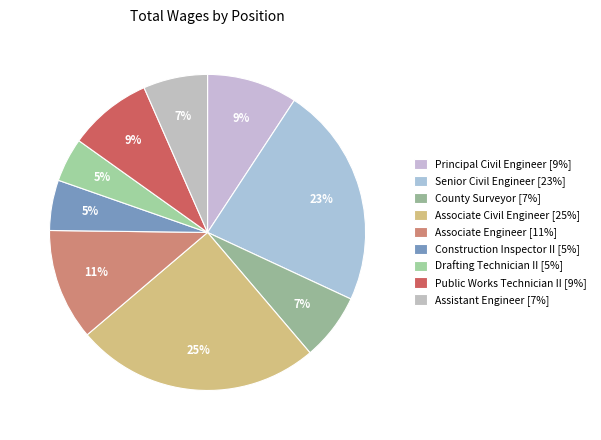

How many segments does this pie chart have?

9